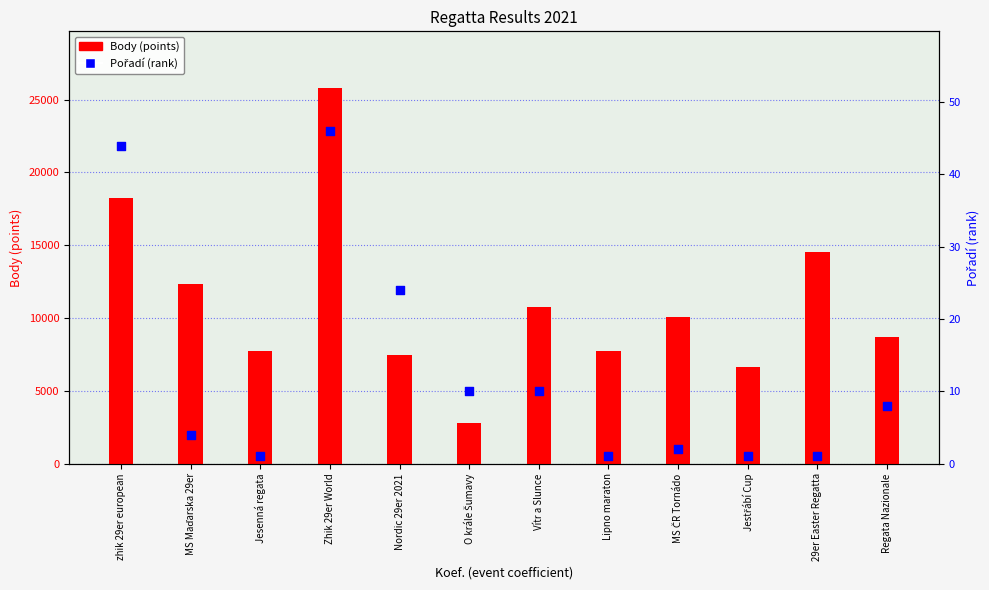

What is the total value across all series at Jestřábí Cup?

6624